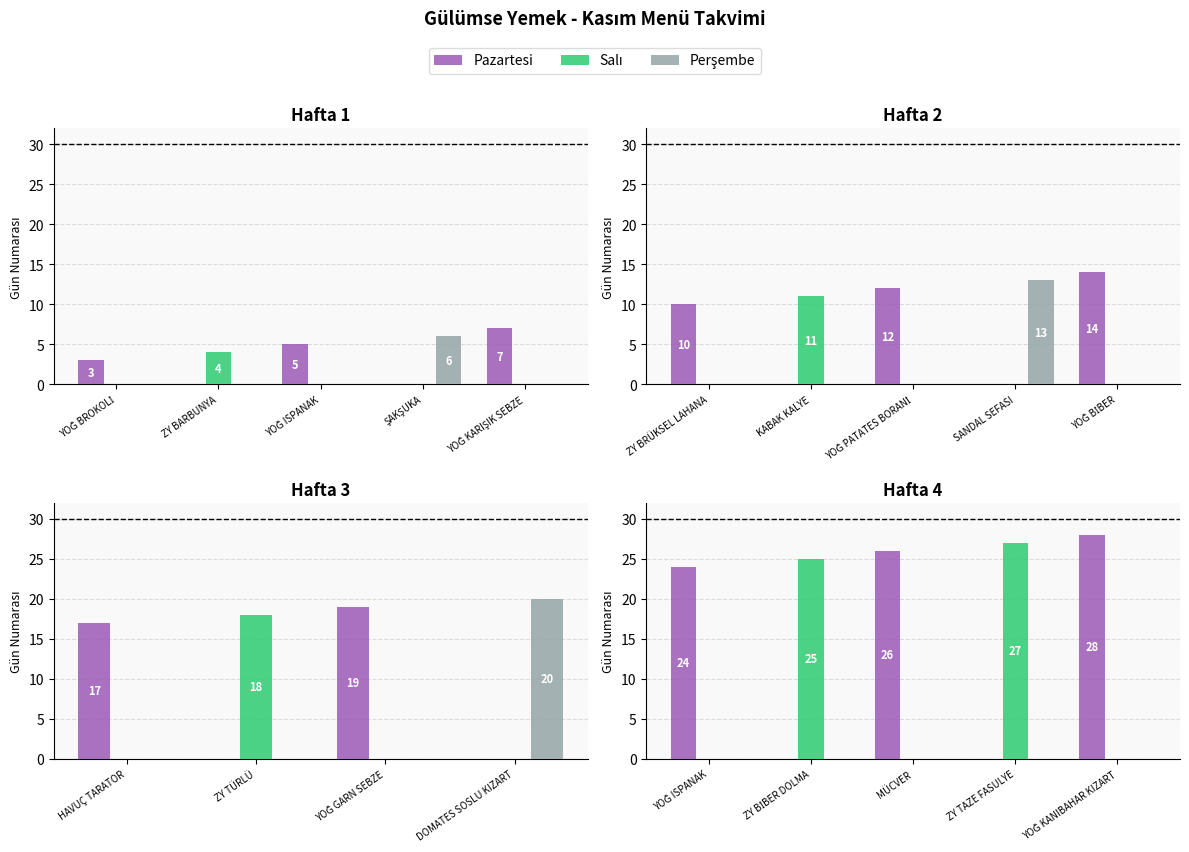

Is the value of Pazartesi at ZY TAZE FASULYE greater than the value of Salı at ZY BİBER DOLMA?

No